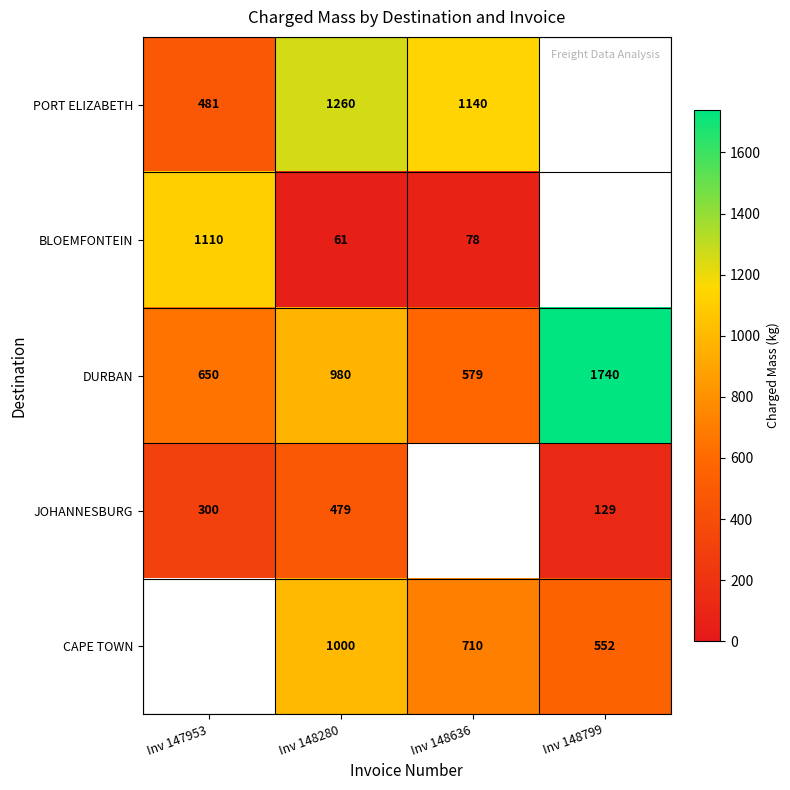

True or false: JOHANNESBURG has a value of 156 at Inv 148280.

False